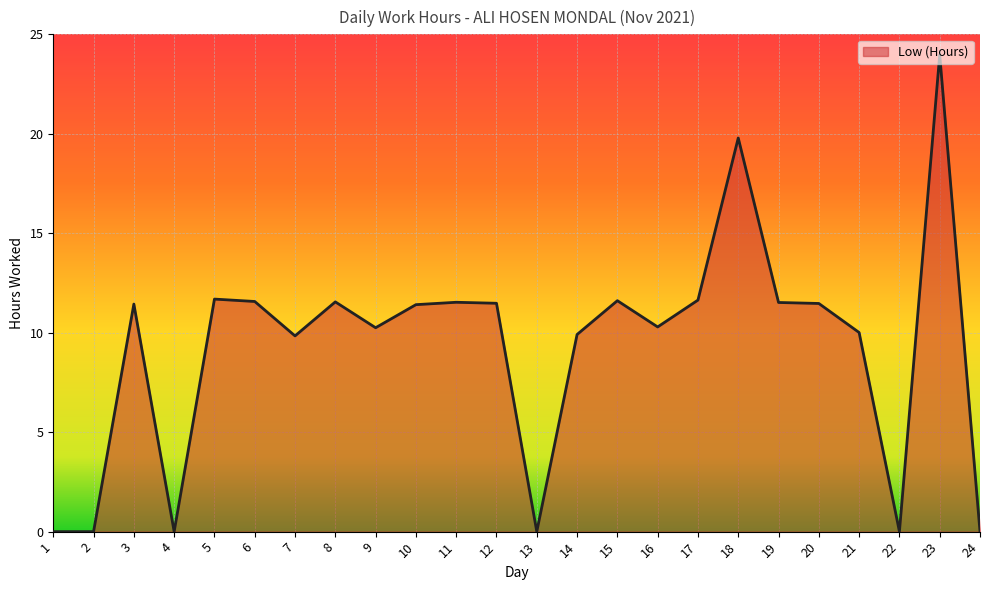

Where is the first local maximum?

3